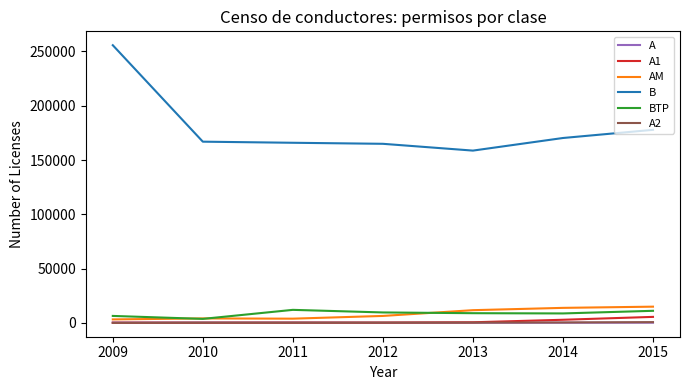

What is the sum of all A values?

1456